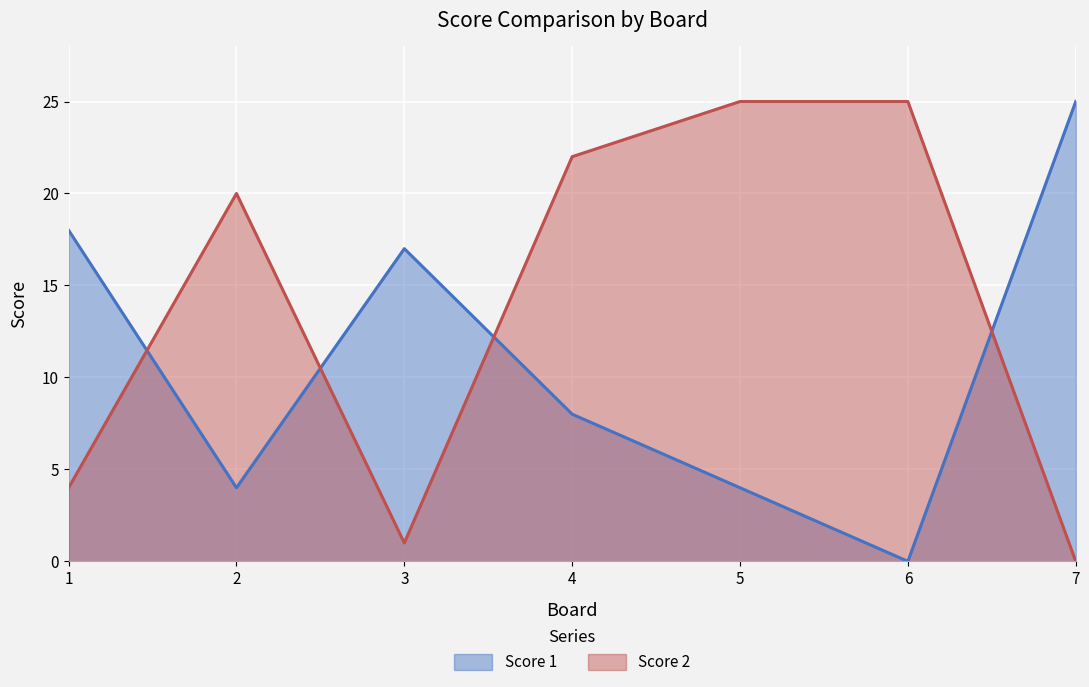

True or false: Score 1 has more than 1 interior local peaks.

False